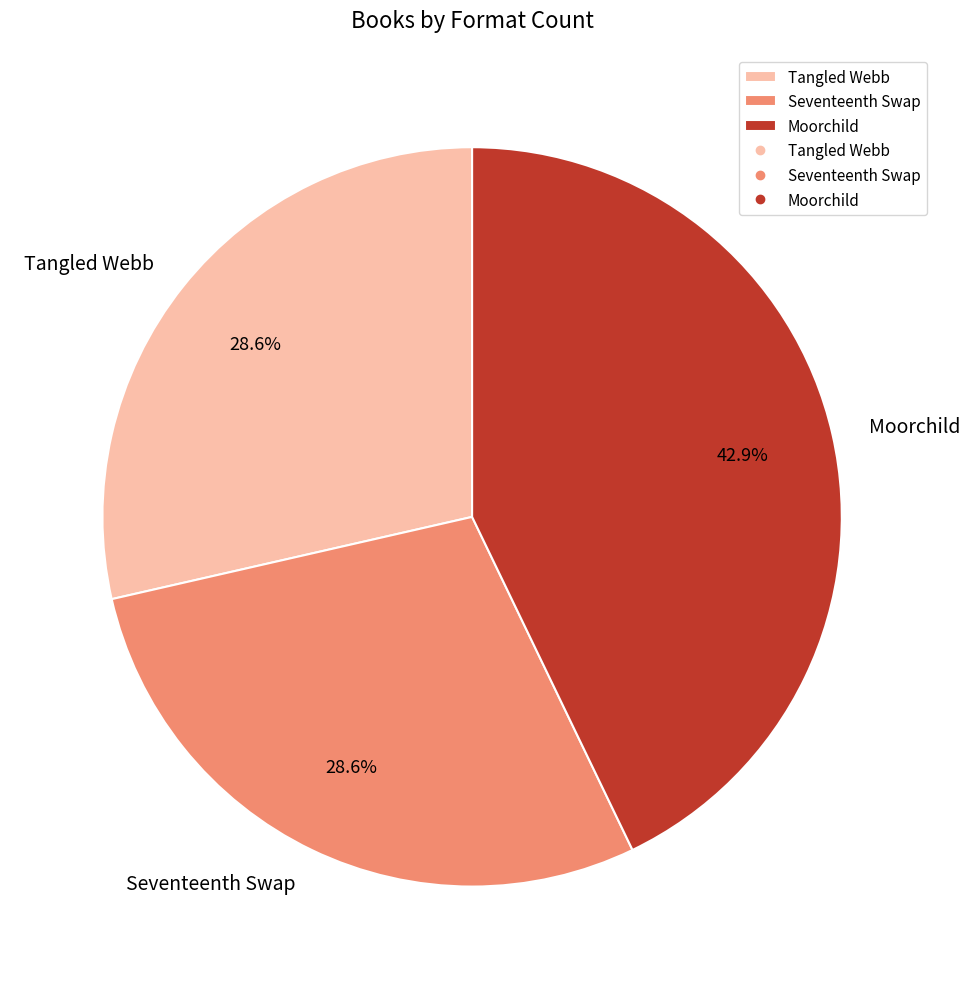

What percentage is the Moorchild slice, to the nearest percent?

43%